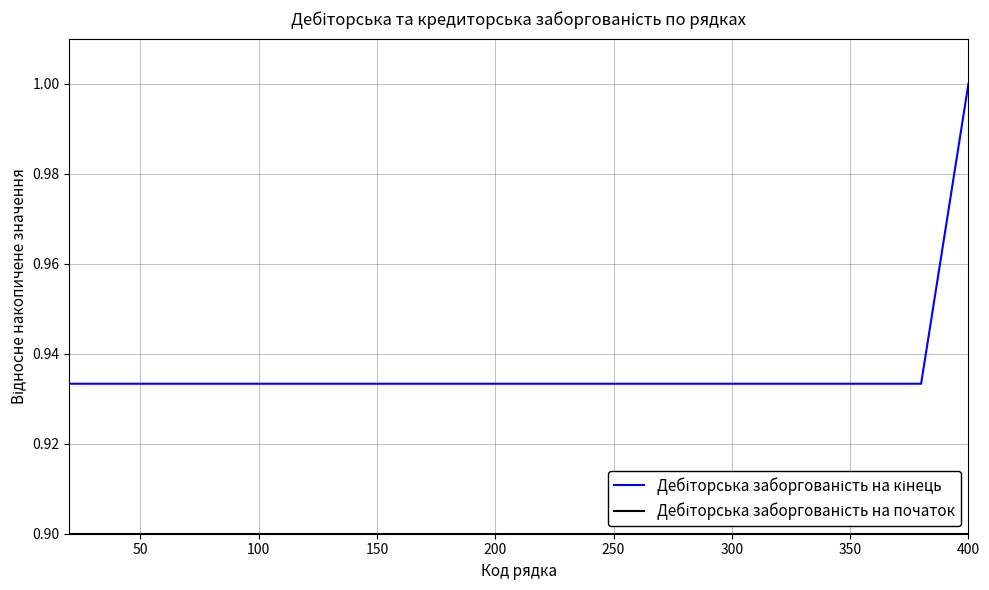

True or false: Дебіторська заборгованість на початок and Дебіторська заборгованість на кінець intersect in this chart.

False